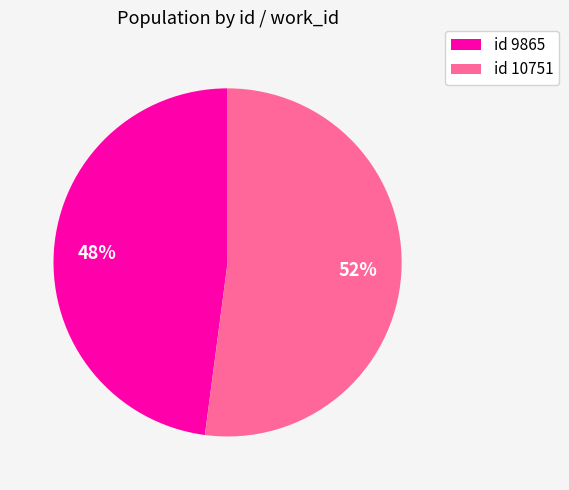

Does any single category account for the majority?

Yes